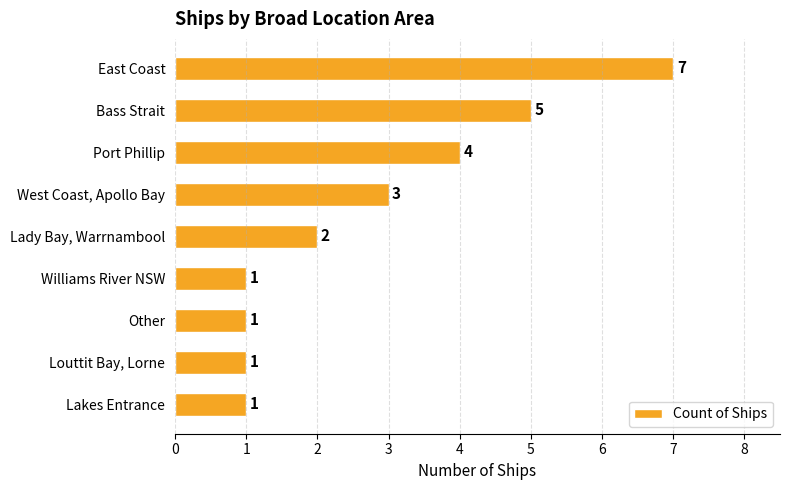

The chart shows a value of 0 at Lady Bay, Warrnambool. True or false?

False